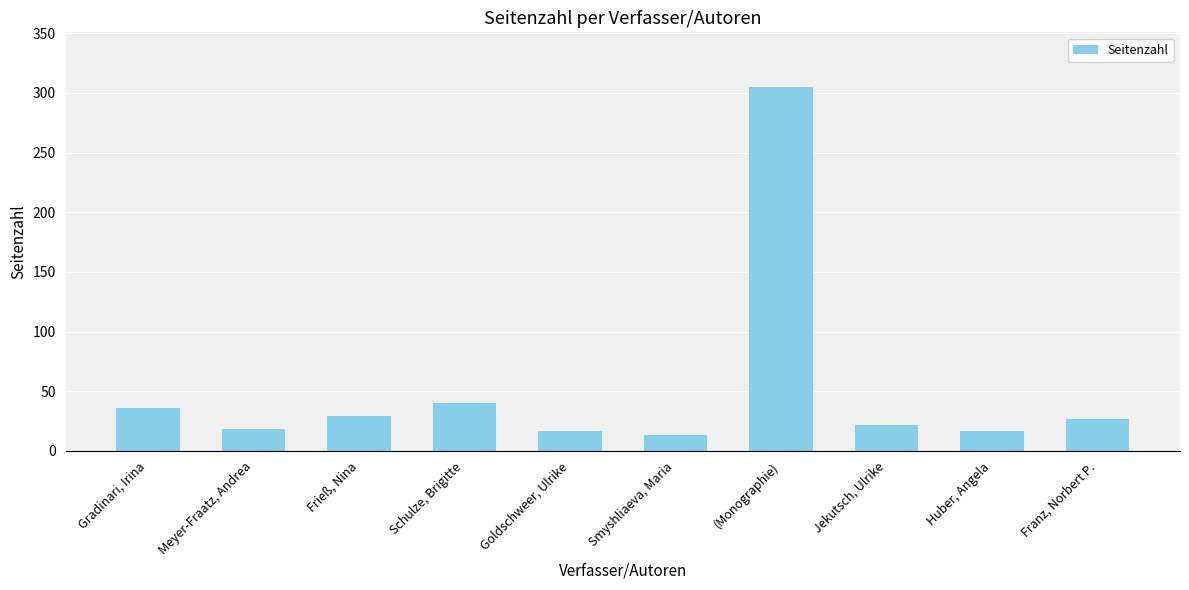

Is it true that the value at Meyer-Fraatz, Andrea is 6?

False